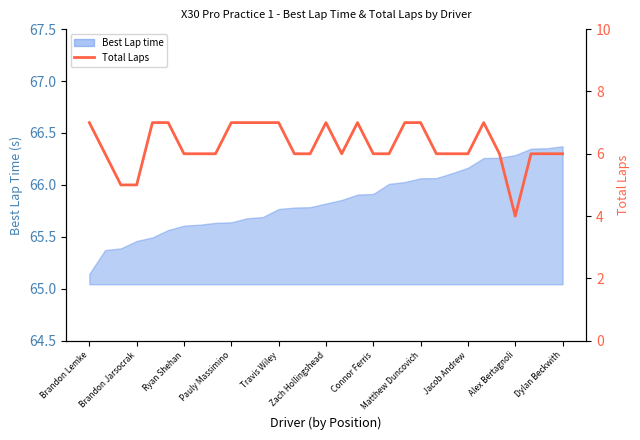

What is the smallest value displayed?

4